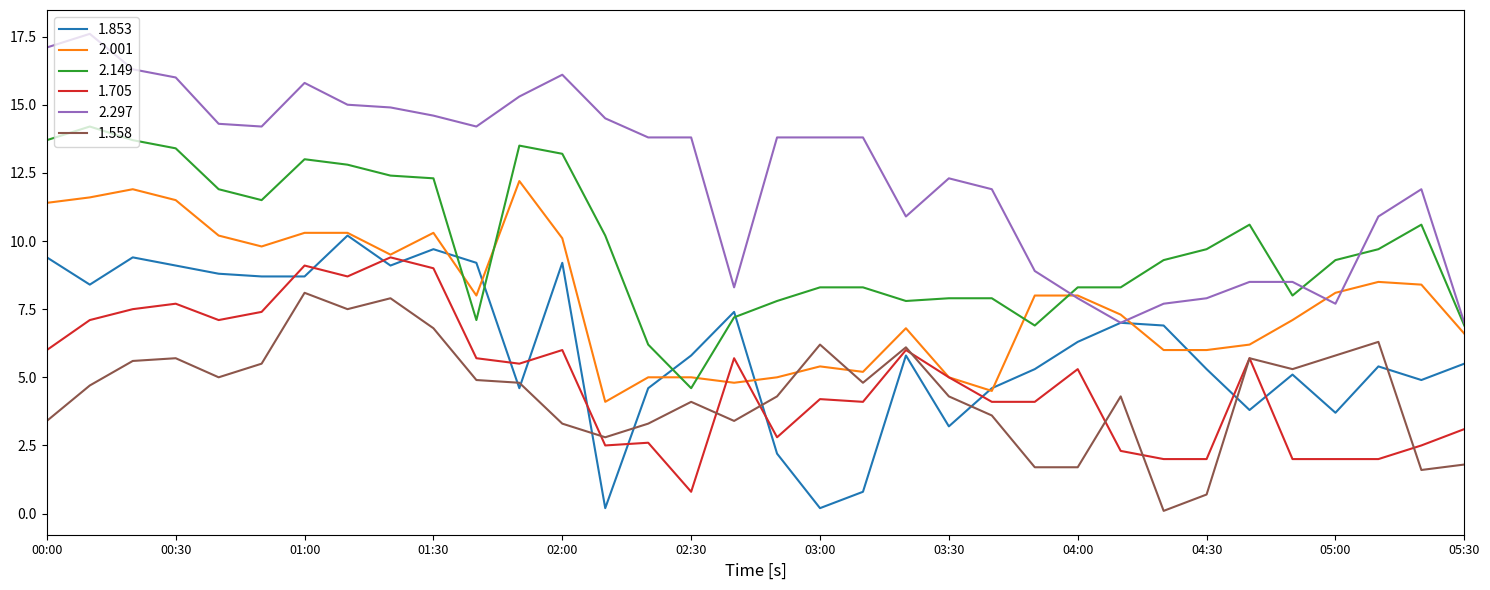

What is the highest value of the 2.149 series?

14.2